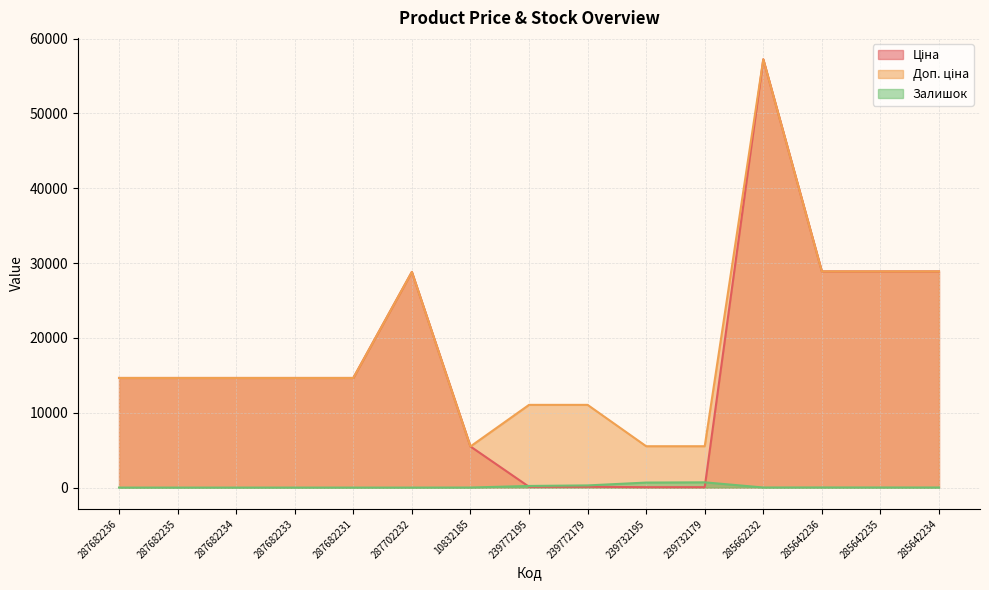

How many lines are shown in the chart?

3